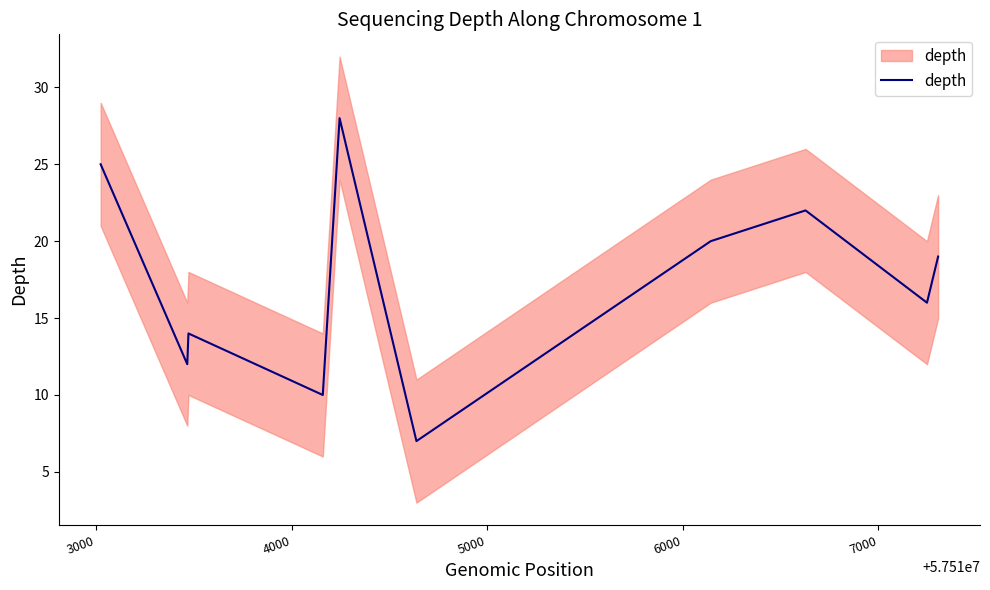

How many values are below 19?

5